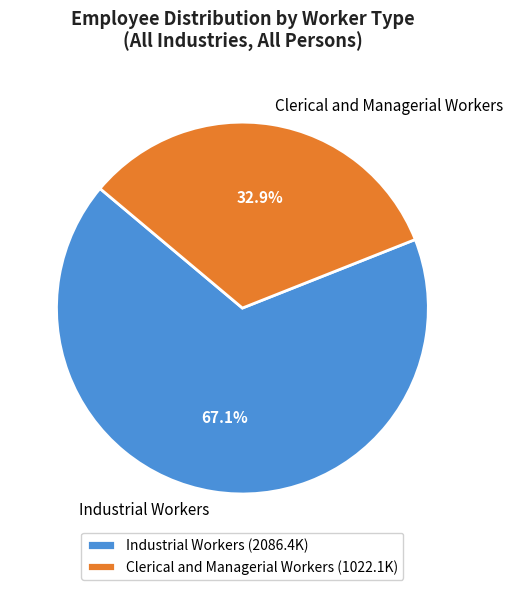

How many segments does this pie chart have?

2